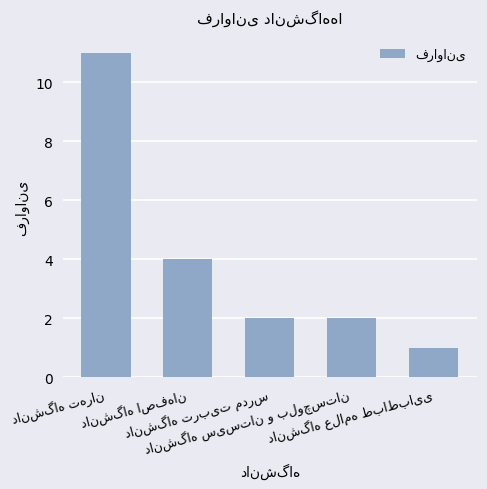

What is the difference between the maximum and minimum values?

10